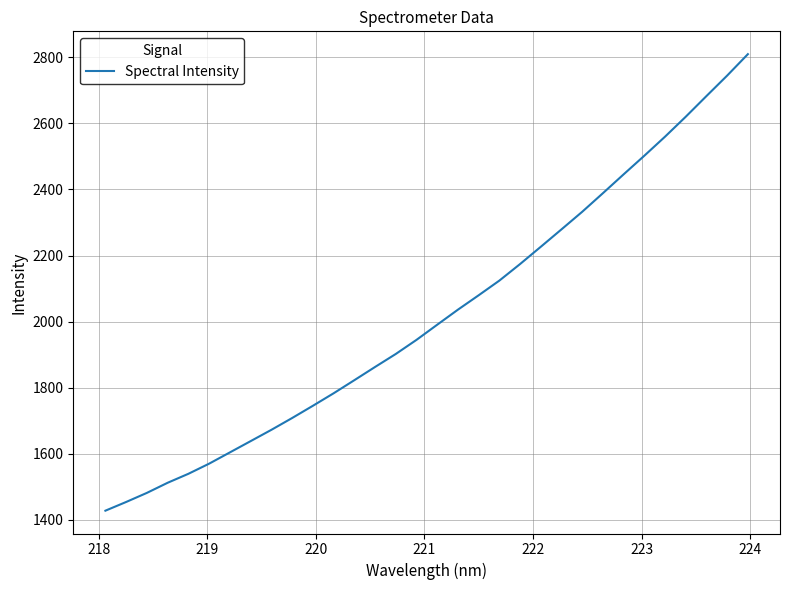

What is the minimum value shown in the chart?

1428.0